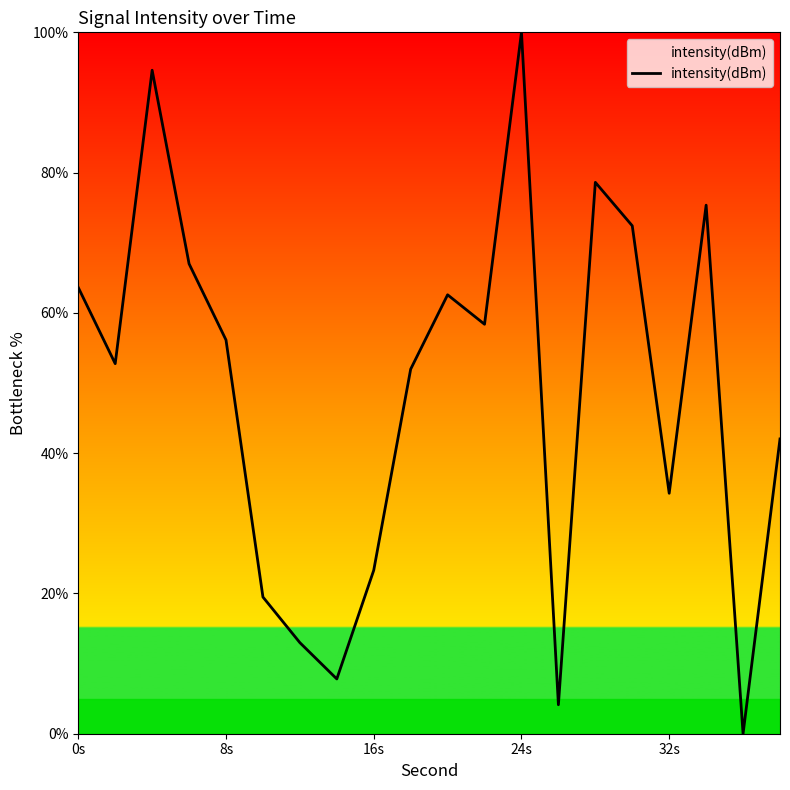

What is the greatest value displayed?

100.0